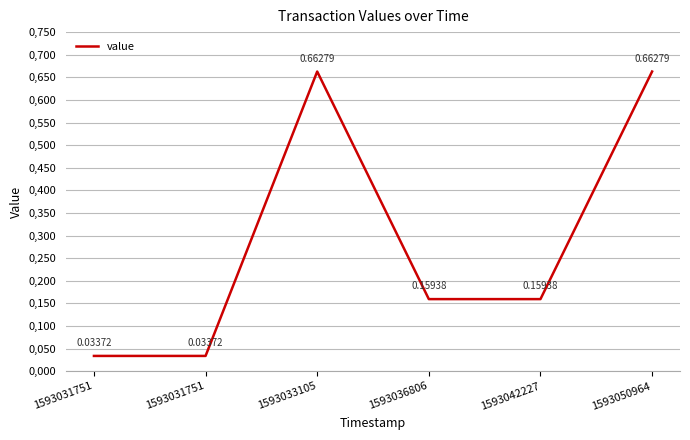

List the labels in order of value, largest first.

1593033105, 1593050964, 1593036806, 1593042227, 1593031751, 1593031751